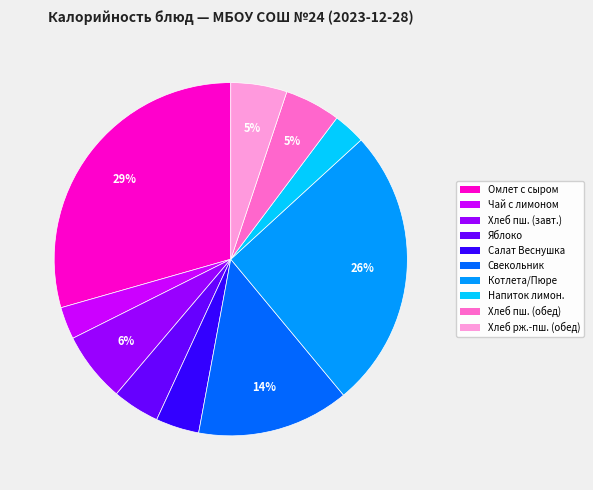

To the nearest percent, what is the average slice percentage?

10%